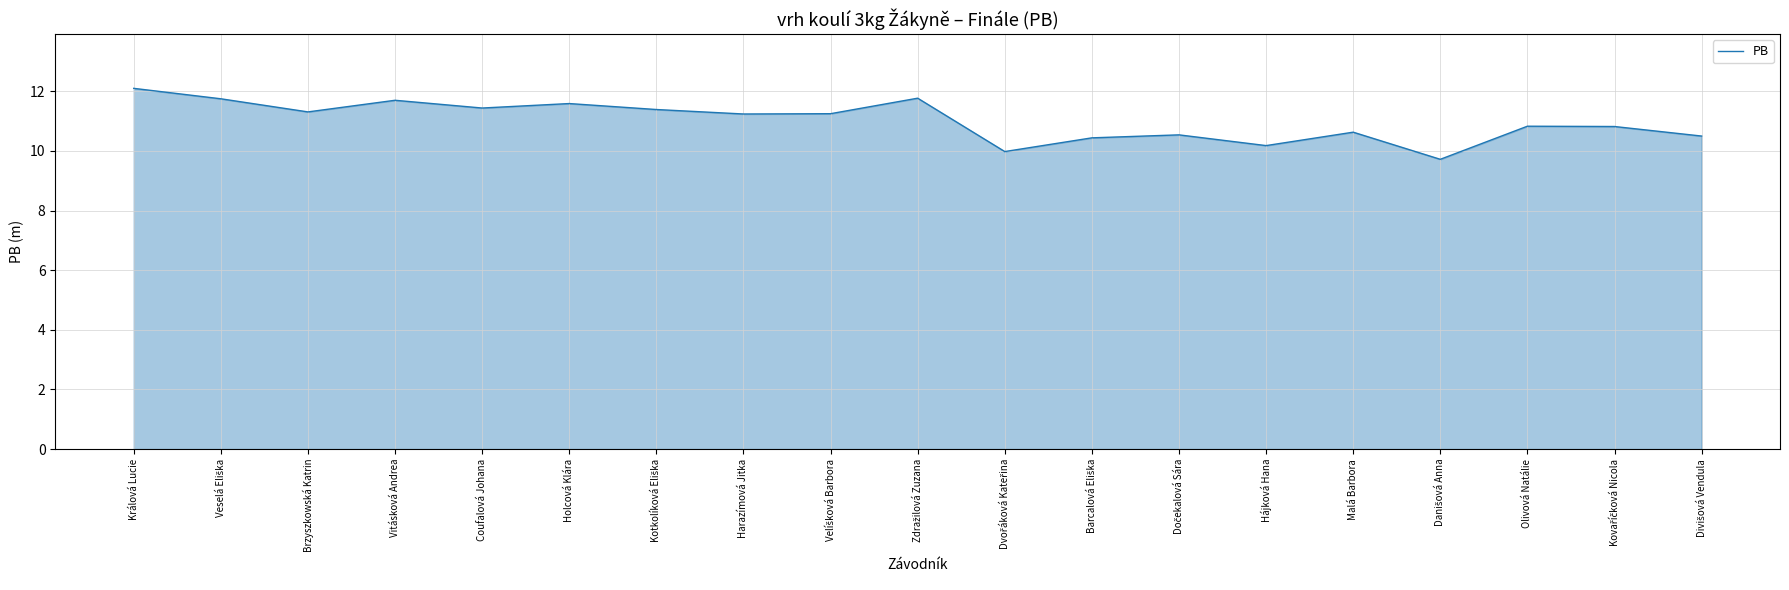

True or false: the data has more than 0 interior local peaks.

True